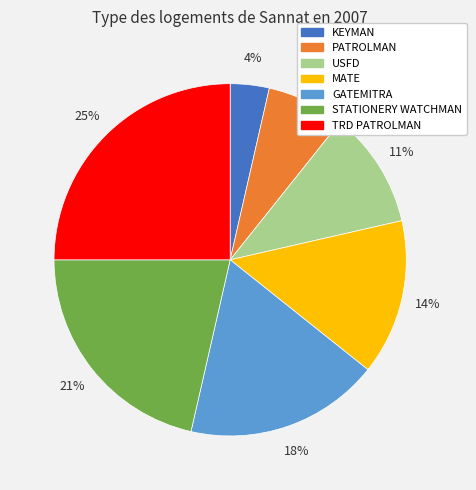

To the nearest percent, what is the difference between the largest and smallest slice percentages?

21%